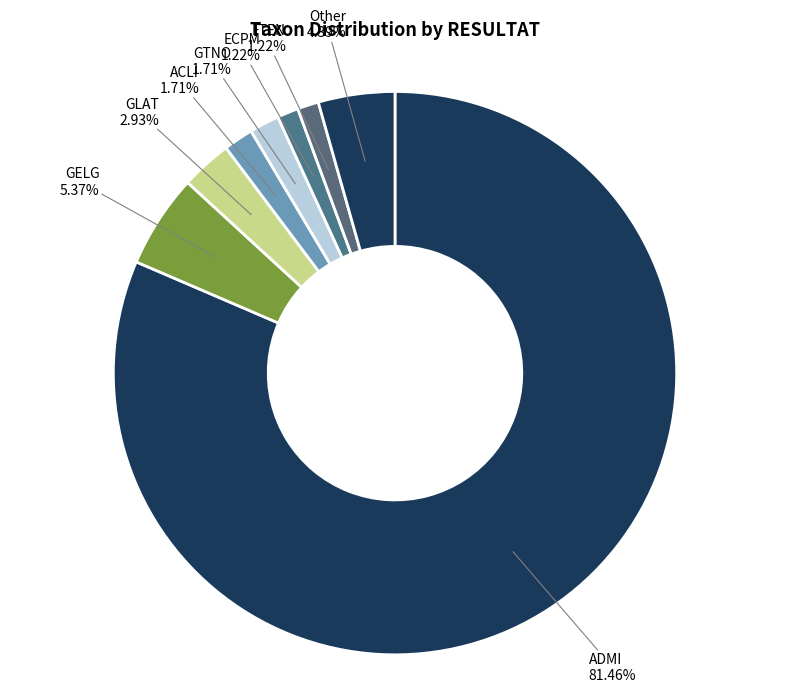

Approximately how many times larger is the value at ACLI compared to Other?

0.4